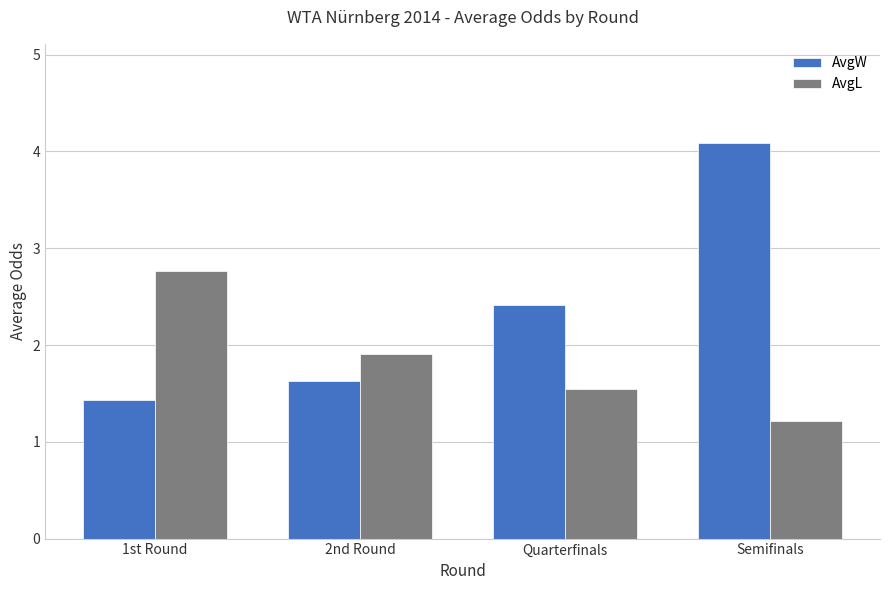

Reading left to right, what are all the values shown in this chart?

AvgW: 1st Round=1.4	2nd Round=1.6	Quarterfinals=2.4	Semifinals=4.1
AvgL: 1st Round=2.8	2nd Round=1.9	Quarterfinals=1.6	Semifinals=1.2